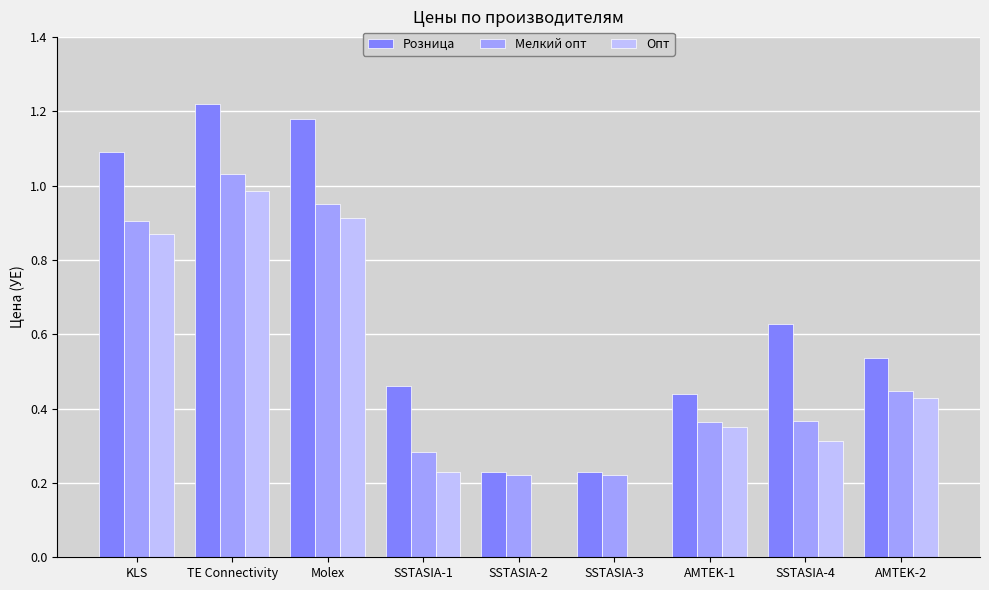

Which category has the highest value across all series?

TE Connectivity